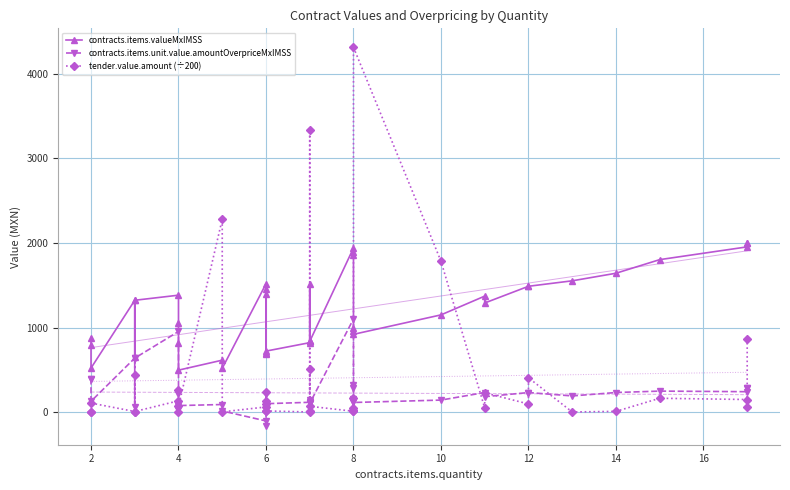

True or false: contracts.items.unit.value.amountOverpriceMxIMSS and contracts.items.valueMxIMSS intersect in this chart.

False